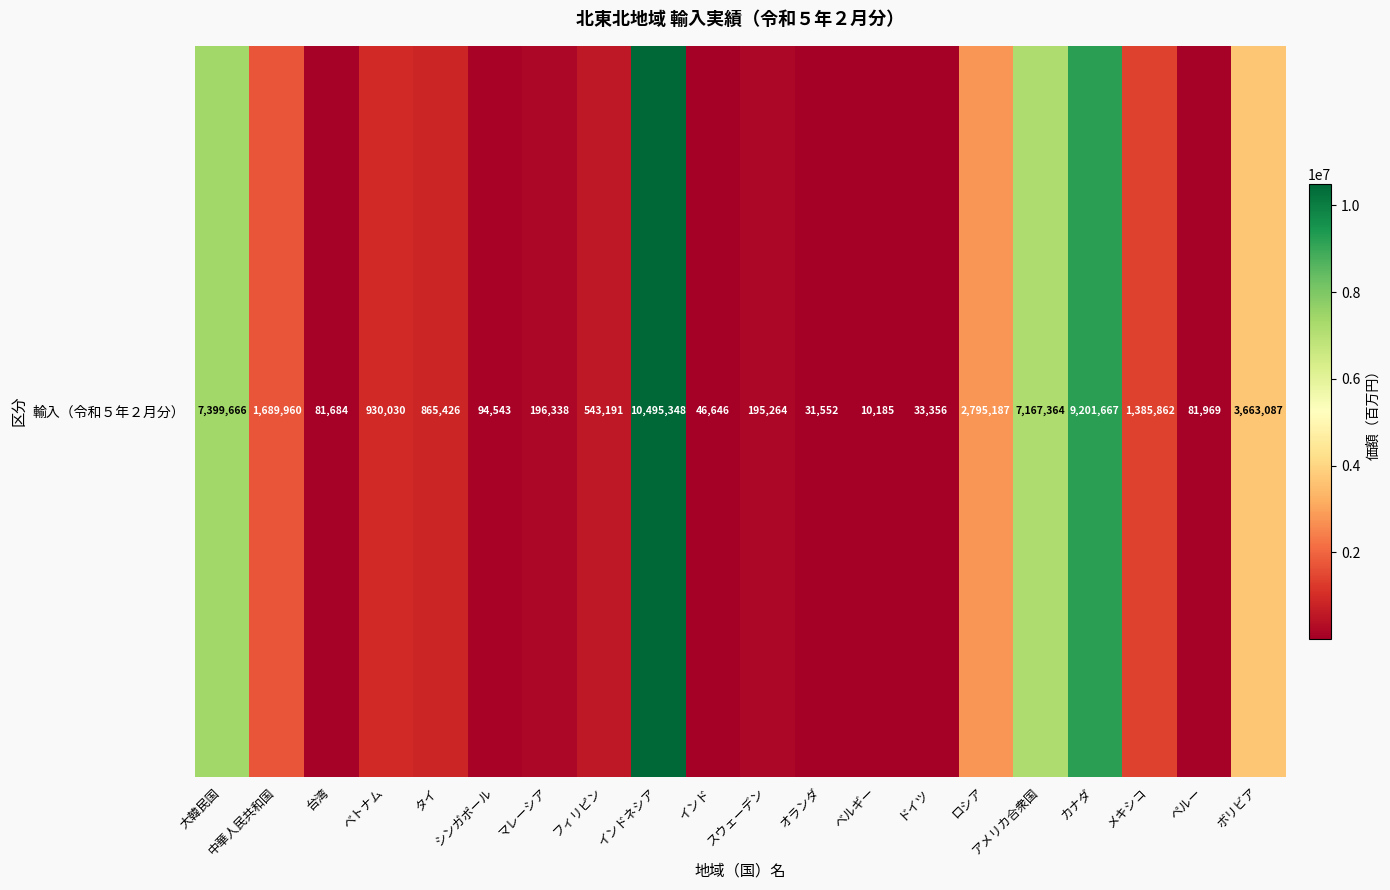

What is the difference between the maximum and minimum values?

10485163